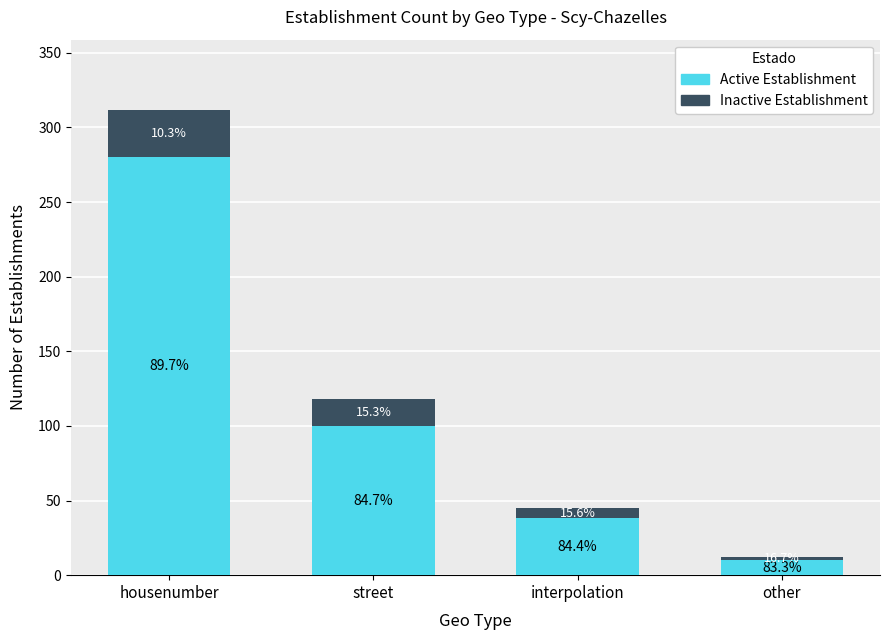

The value of Active Establishment at street is 130. True or false?

False